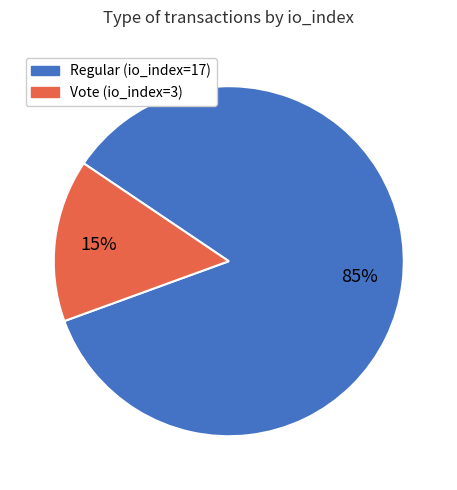

To the nearest percent, what percentage of the pie is Vote (io_index=3)?

15%